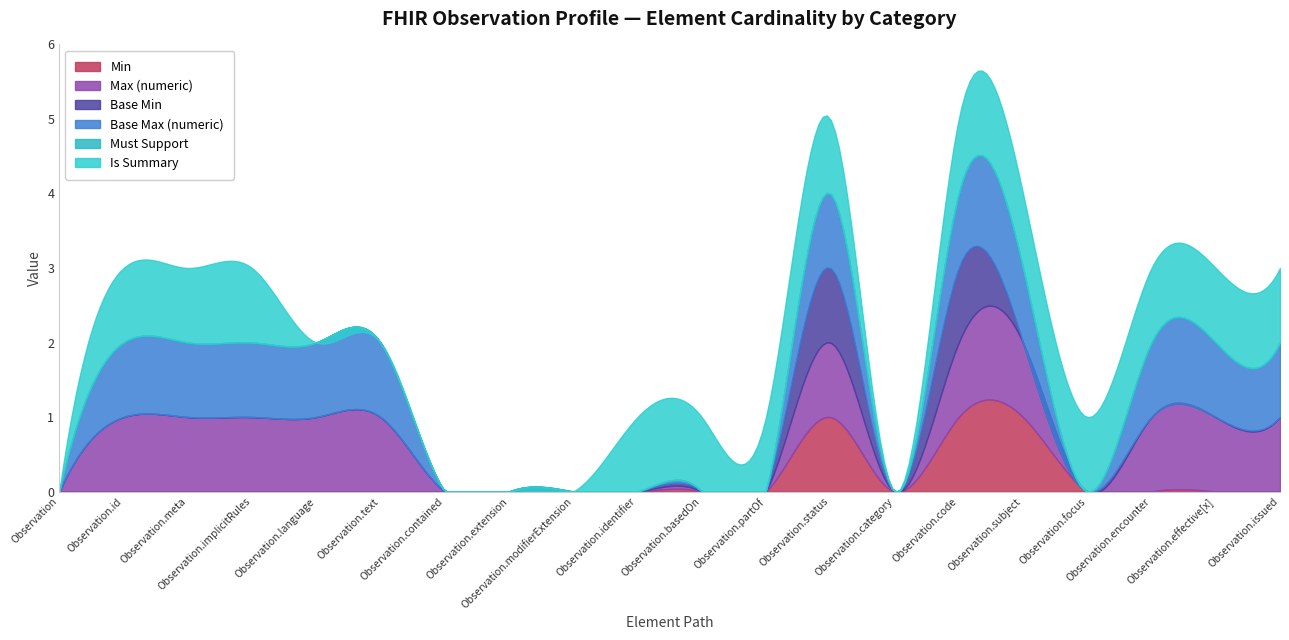

True or false: Must Support and Base Max (numeric) cross at least once.

False